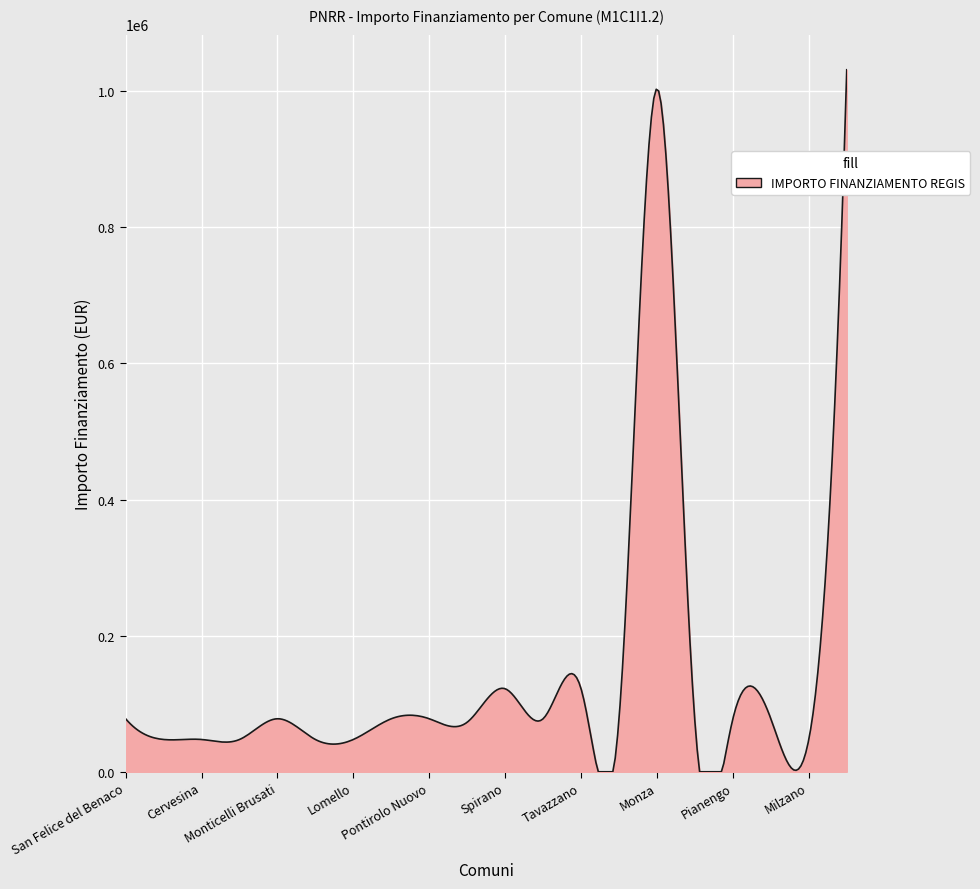

What is the difference between the maximum and minimum values?

1031574.0